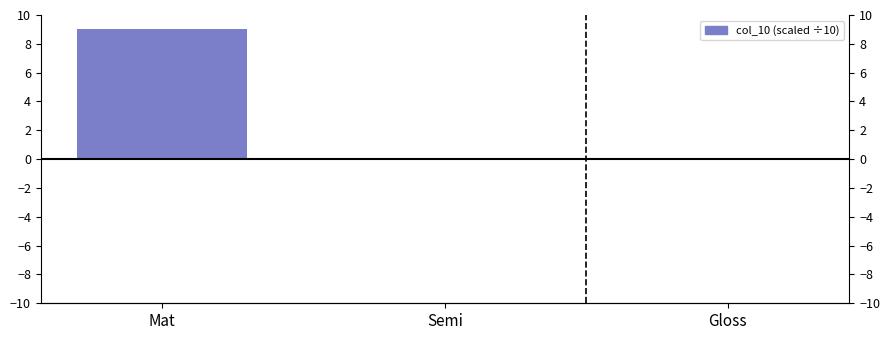

What is the maximum value shown in the chart?

9